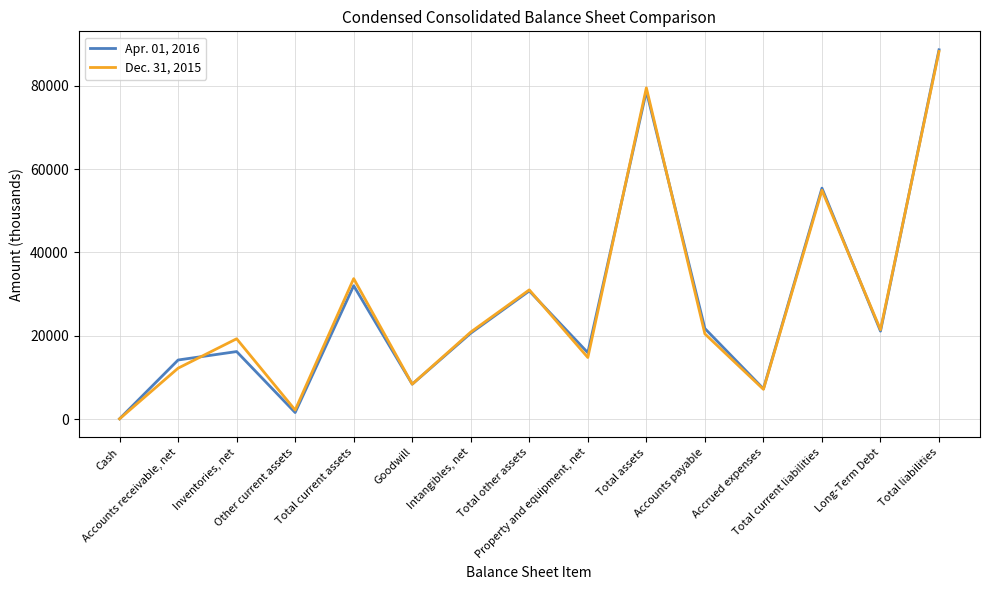

Which series has the largest range (max minus min)?

Apr. 01, 2016